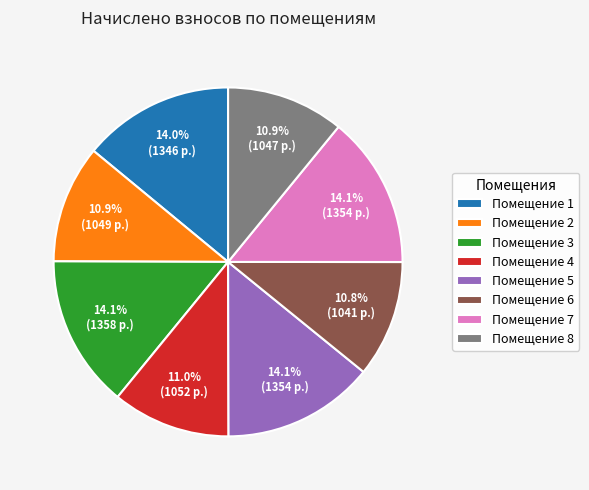

Between Помещение 6 and Помещение 1, which is larger?

Помещение 1